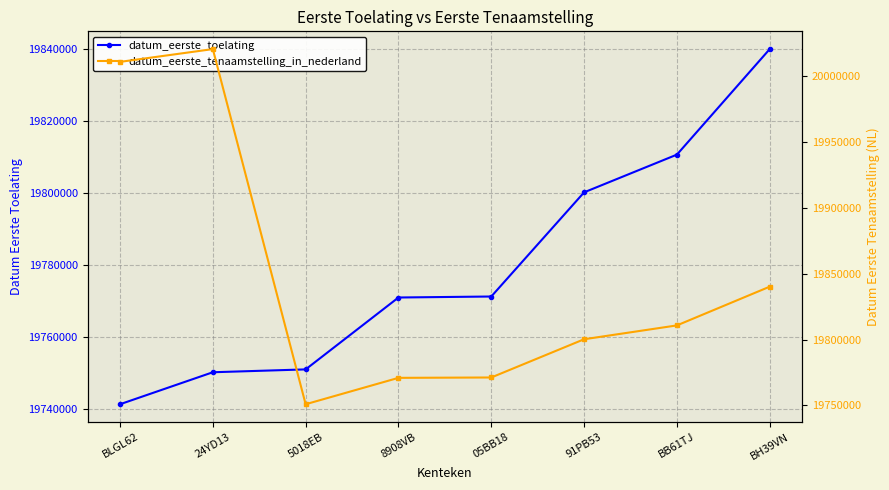

Between 91PB53 and BLGL62, which is larger?

91PB53